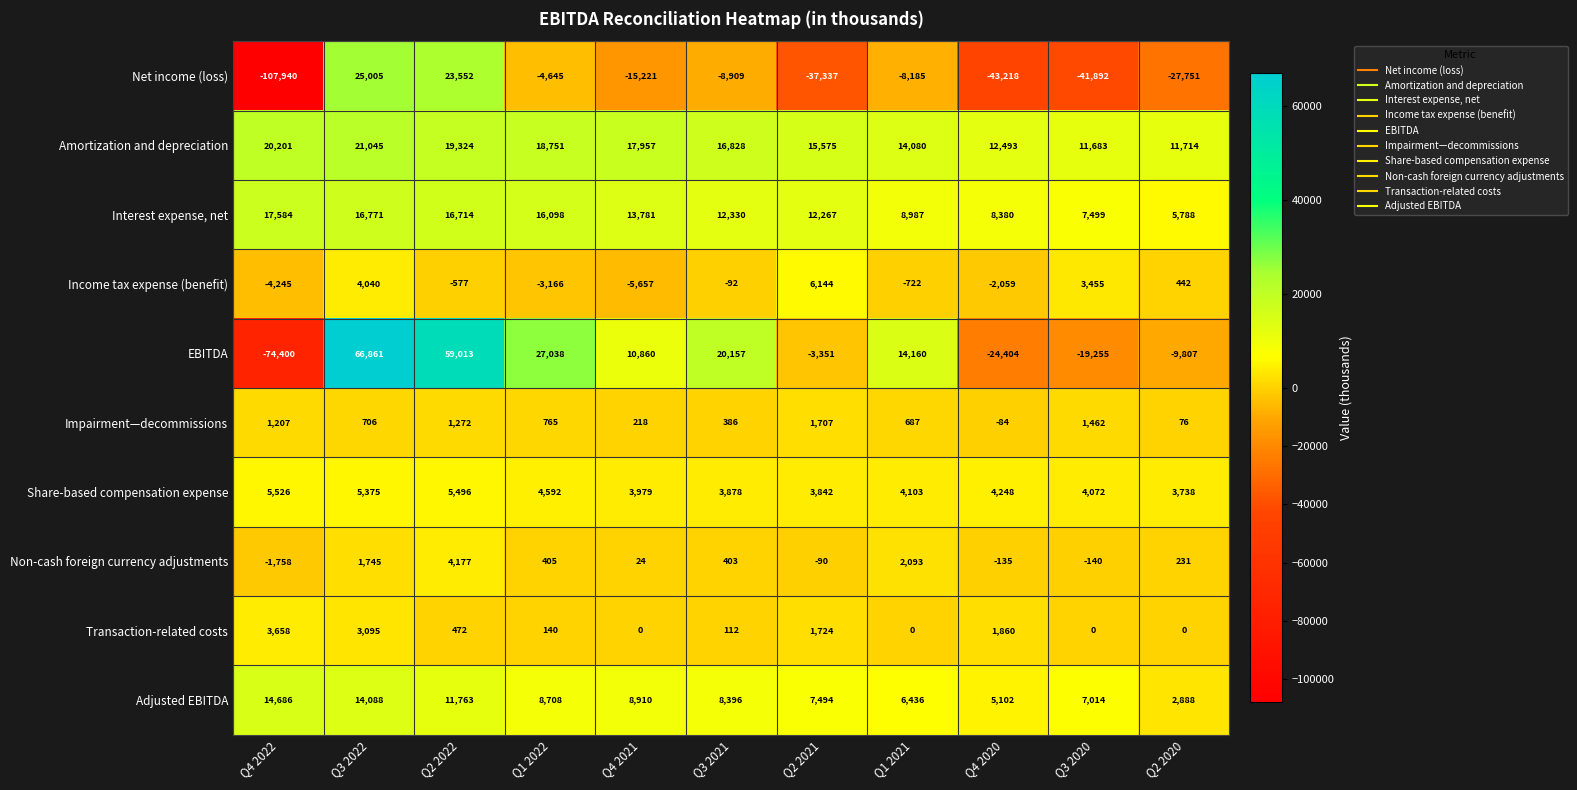

What is the approximate value of Income tax expense (benefit) at Q3 2020, to the nearest 50?

3450